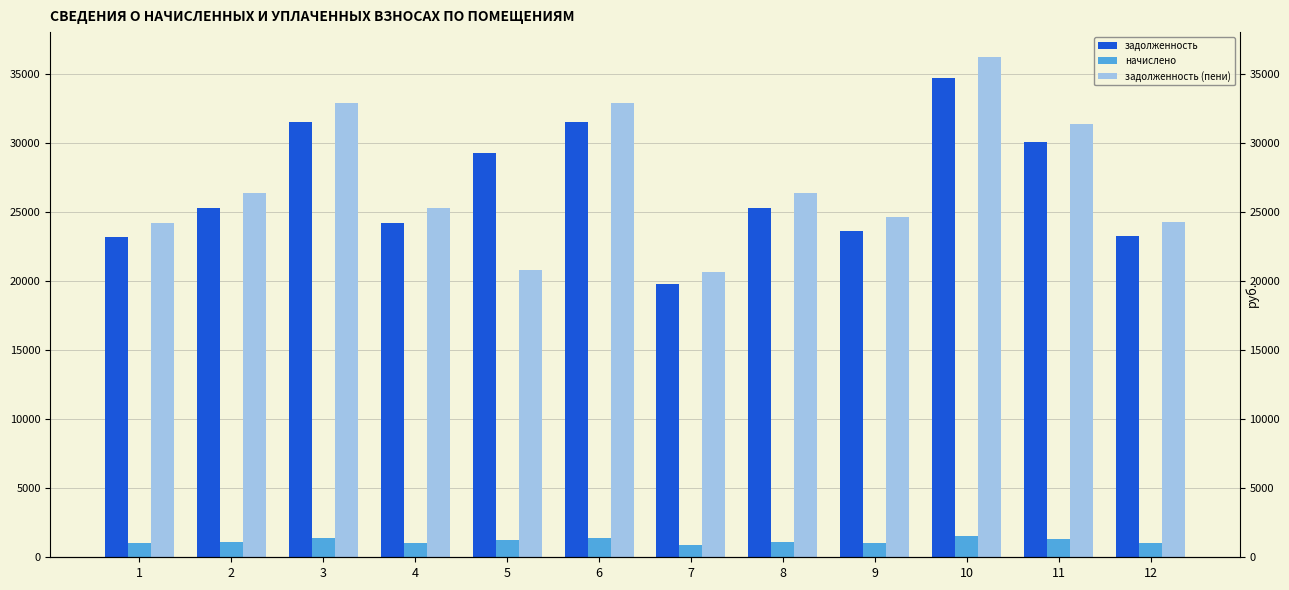

At how many categories does at least one series exceed 26863?

5